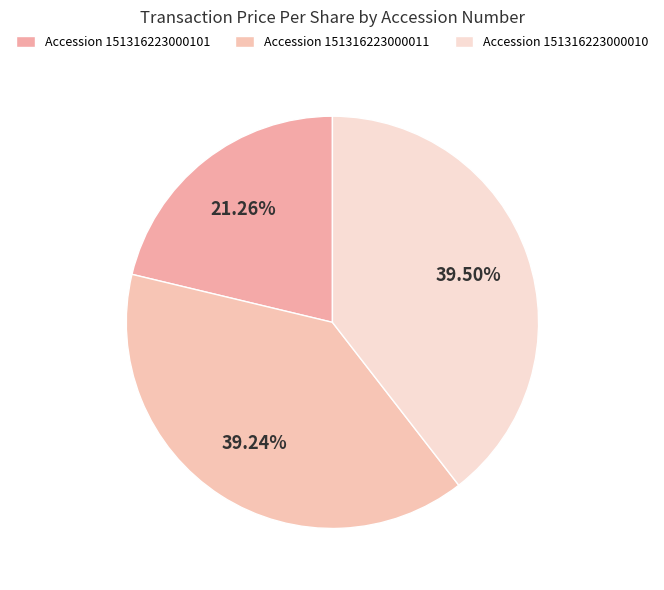

Count the number of slices in the pie.

3